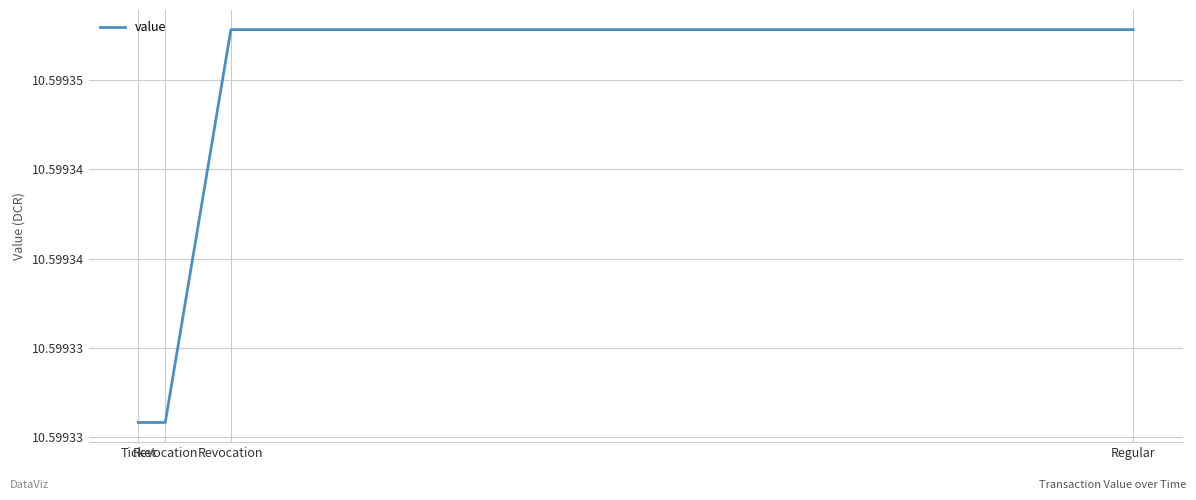

What is the average value?

10.6